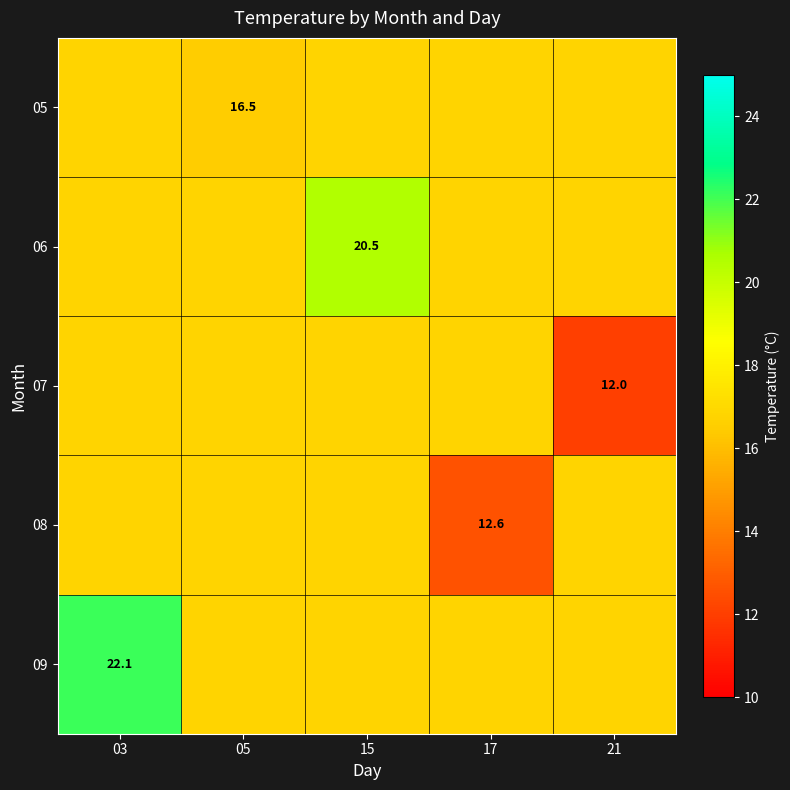

Which series has the largest total across all categories?

09